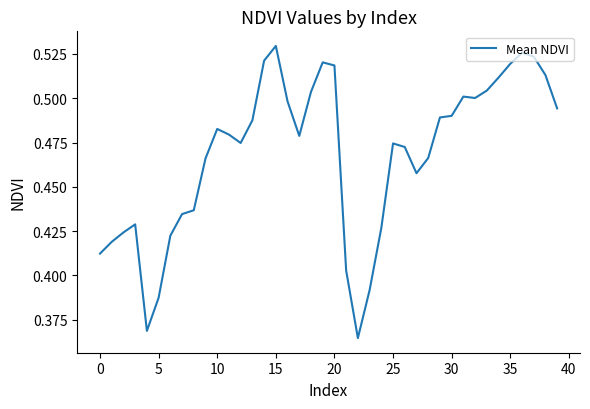

Does the chart display data point markers on the line(s)?

No